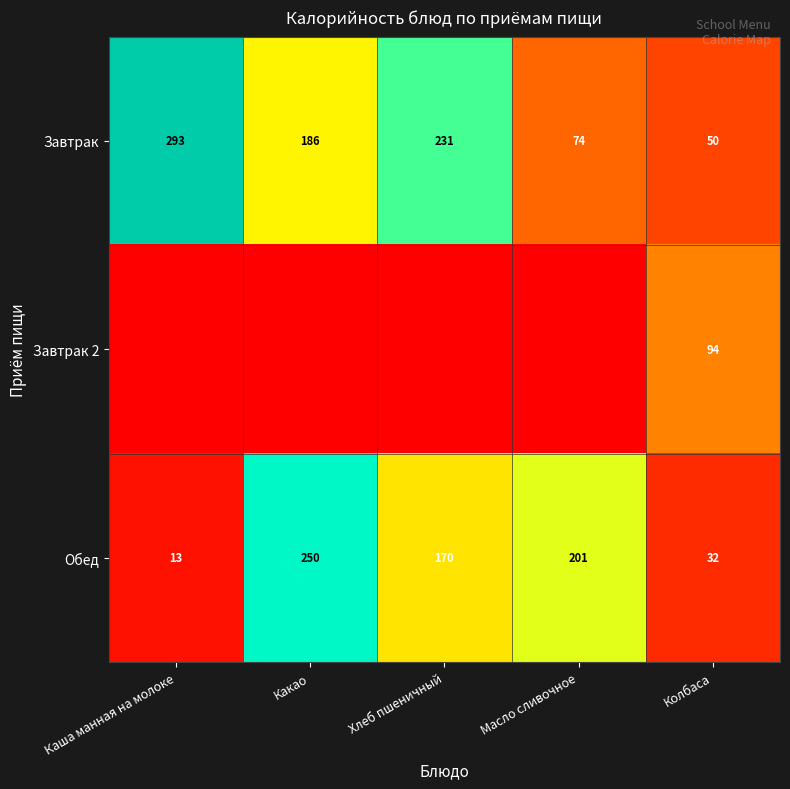

What is the maximum value for Завтрак?

293